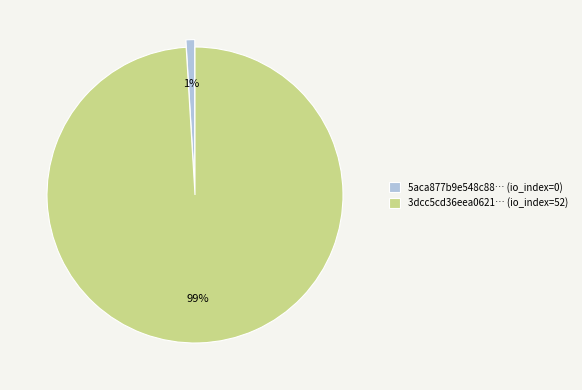

Combined, do 5aca877b9e548c88… (io_index=0) and 3dcc5cd36eea0621… (io_index=52) account for over 50%?

Yes